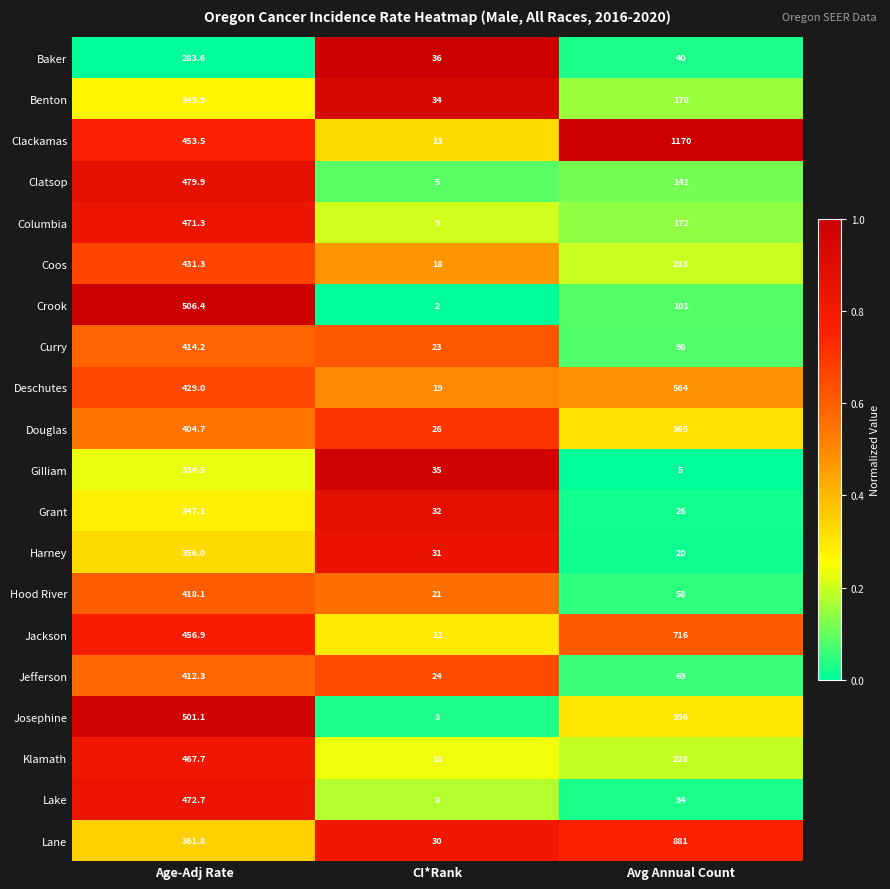

Is the value of Grant at CI*Rank greater than the value of Benton at Age-Adj Rate?

No